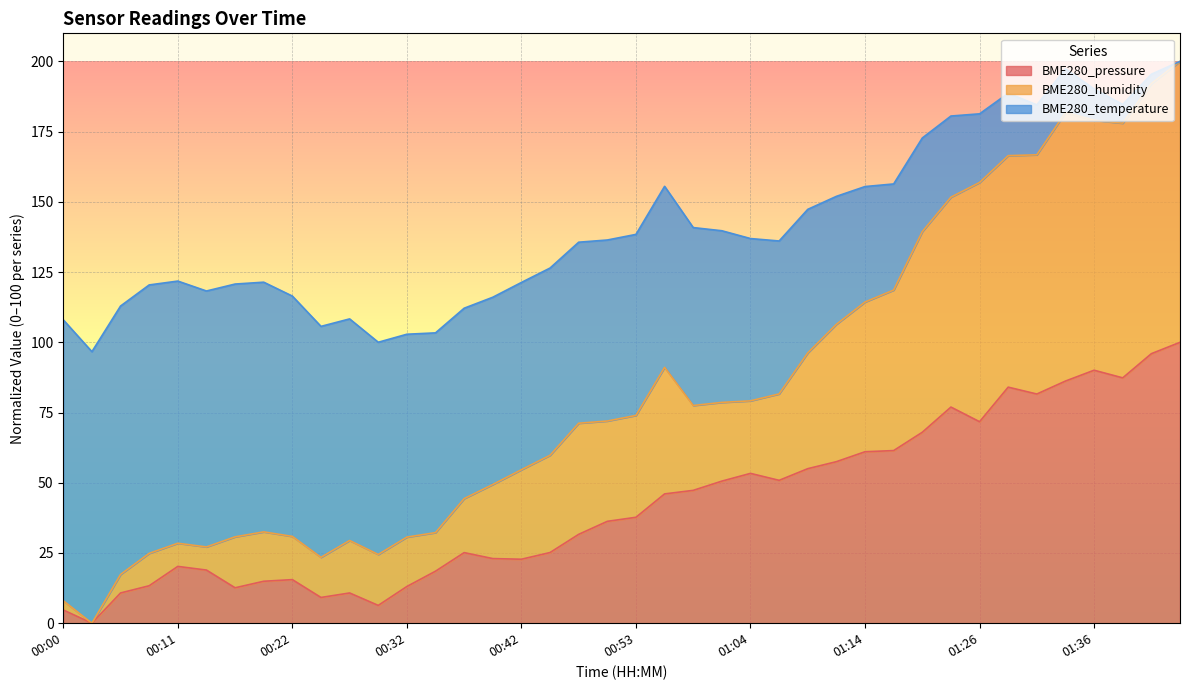

Is the value of BME280_pressure at 00:50 greater than the value of BME280_humidity at 01:33?

No